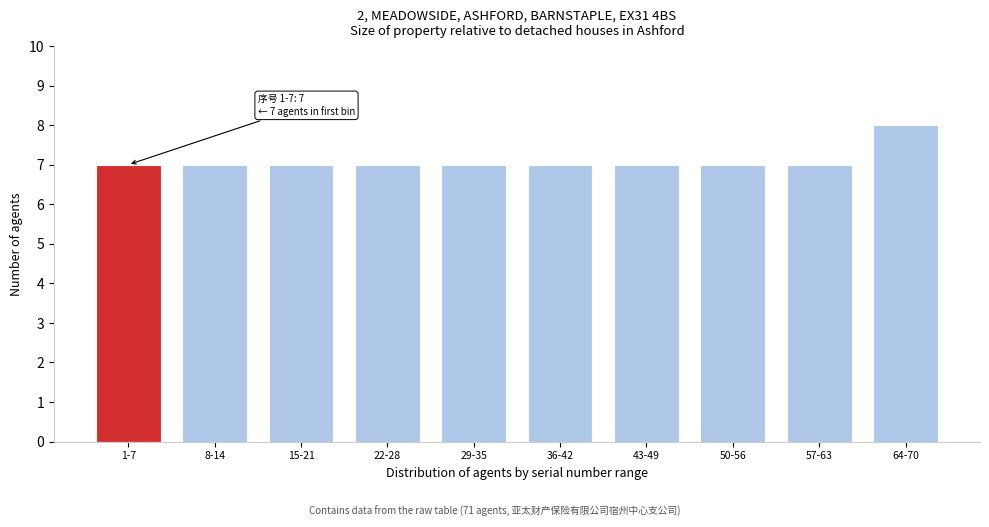

Reading left to right, list all the values displayed in this chart.

1-7=7	8-14=7	15-21=7	22-28=7	29-35=7	36-42=7	43-49=7	50-56=7	57-63=7	64-70=8